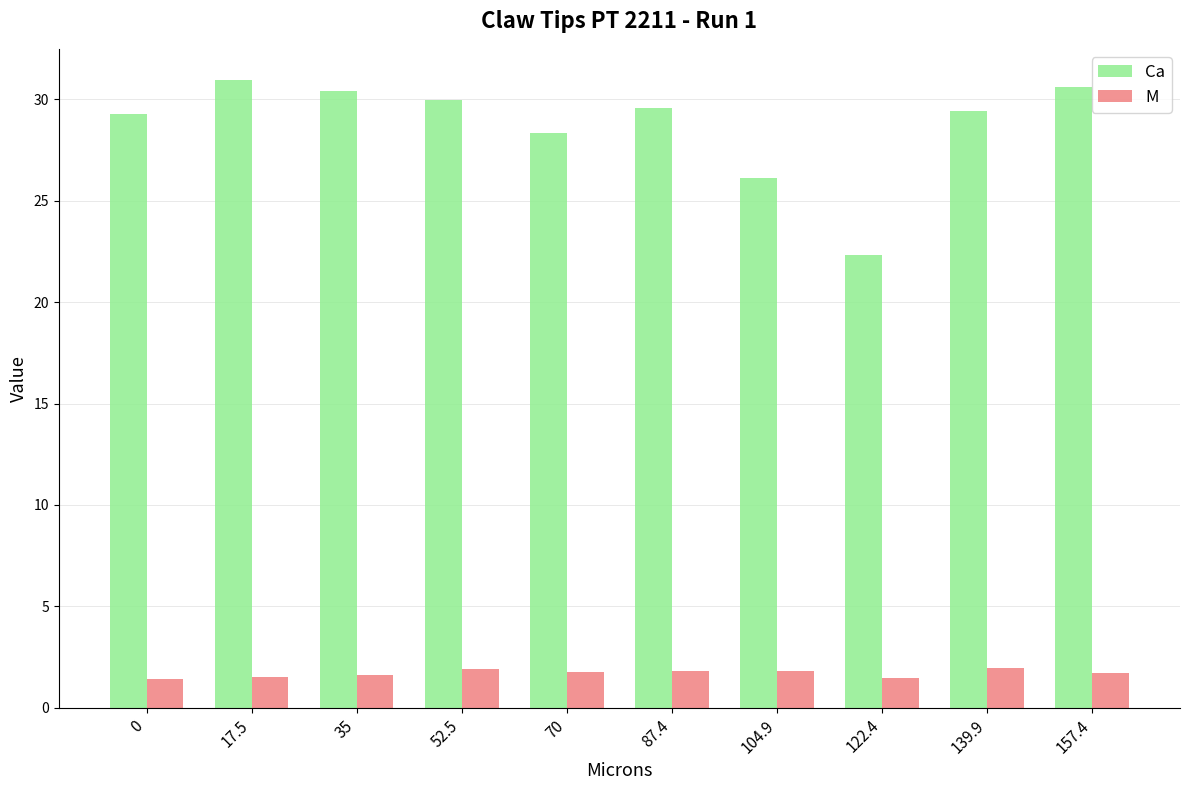

What is the maximum value for M?

2.0